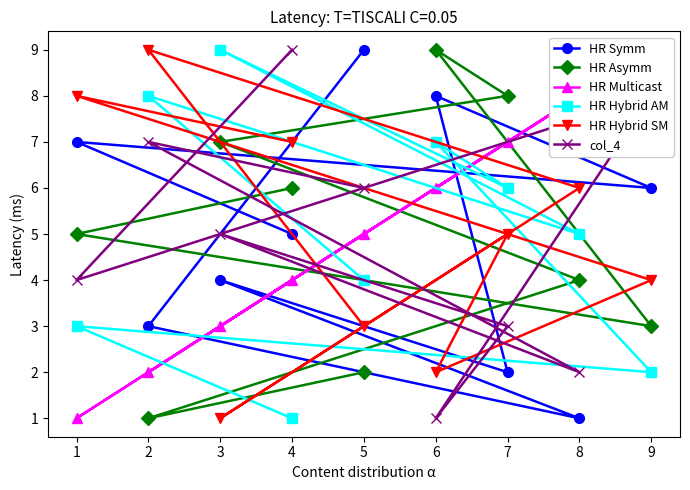

What is the maximum value for HR Hybrid SM?

9